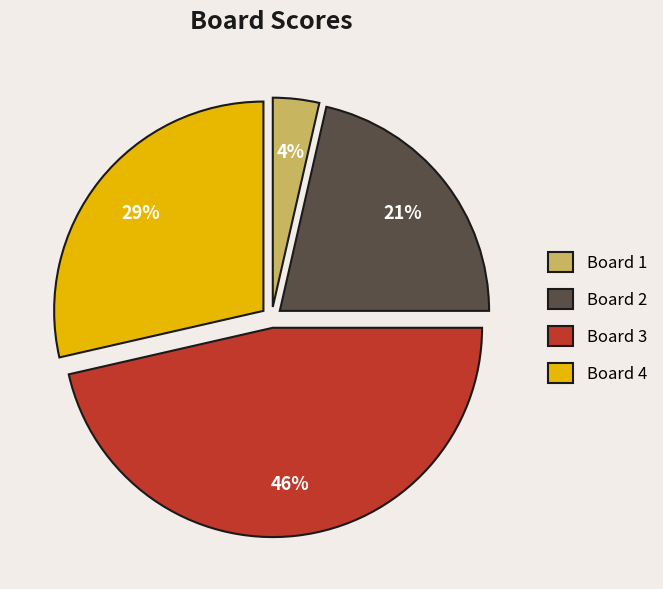

To the nearest percent, what is the combined percentage of Board 3 and Board 1?

50%